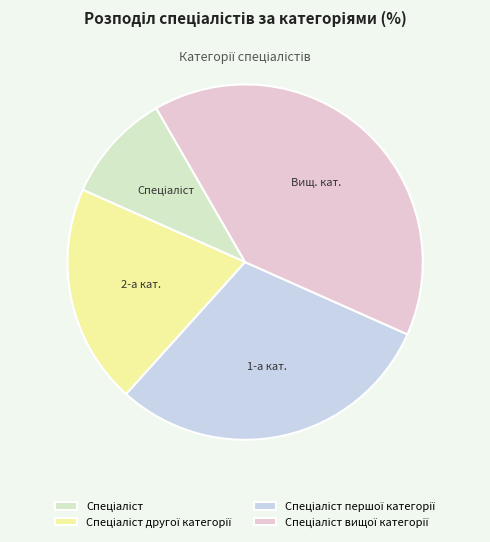

Does any single category account for the majority?

No